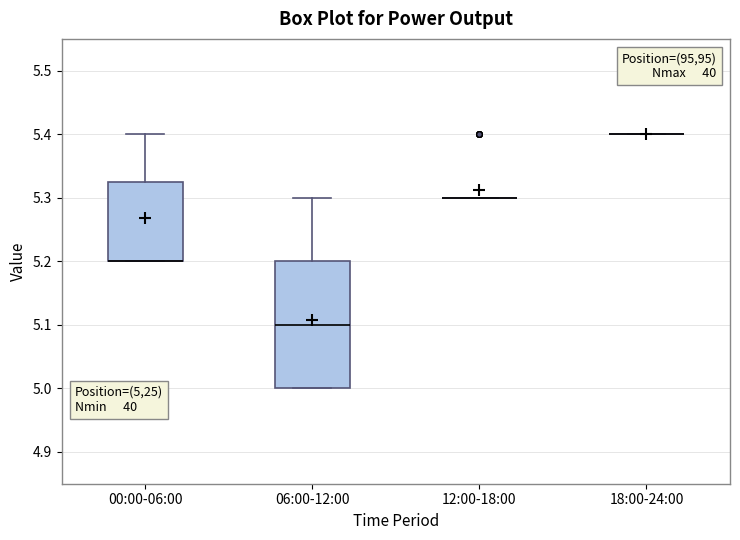

Reading left to right, transcribe this box plot: for each box, give where its median line is, the range the box spans, and where its two whiskers end, as read against the y-axis. The values are not printed on the chart, so give them approximately, as read against the axis.

00:00-06:00: median 5.20 (drawn on the box's lower edge), box 5.20 to 5.33, whiskers 5.20 to 5.40
06:00-12:00: median 5.10, box 5.00 to 5.20, whiskers 5.00 to 5.30
12:00-18:00: box collapsed to a line at 5.30, whiskers 5.30 to 5.30
18:00-24:00: box collapsed to a line at 5.40, whiskers 5.40 to 5.40